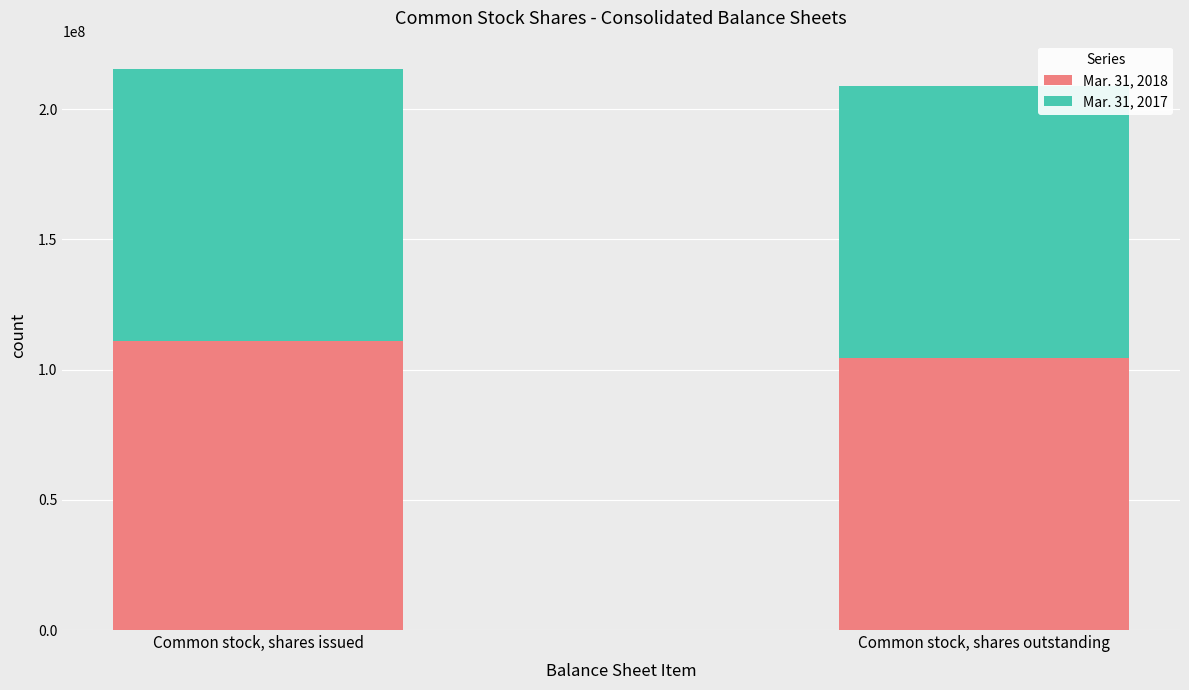

Read the Mar. 31, 2018 value at Common stock, shares issued, to the nearest 100.

111033000